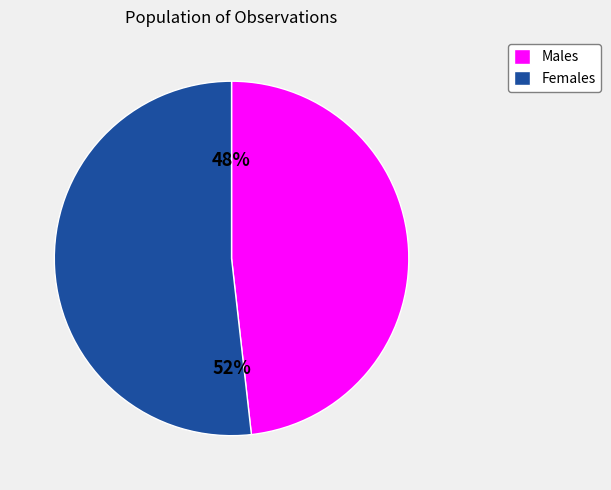

The Males slice represents 48% of the pie. True or false?

True